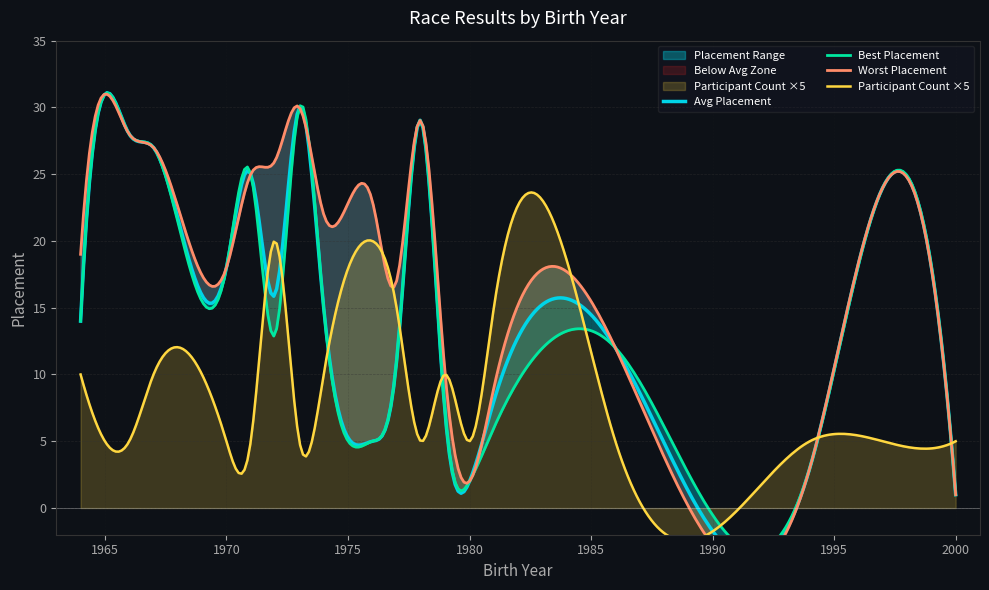

How many data points in Avg Placement are less than 18?

7